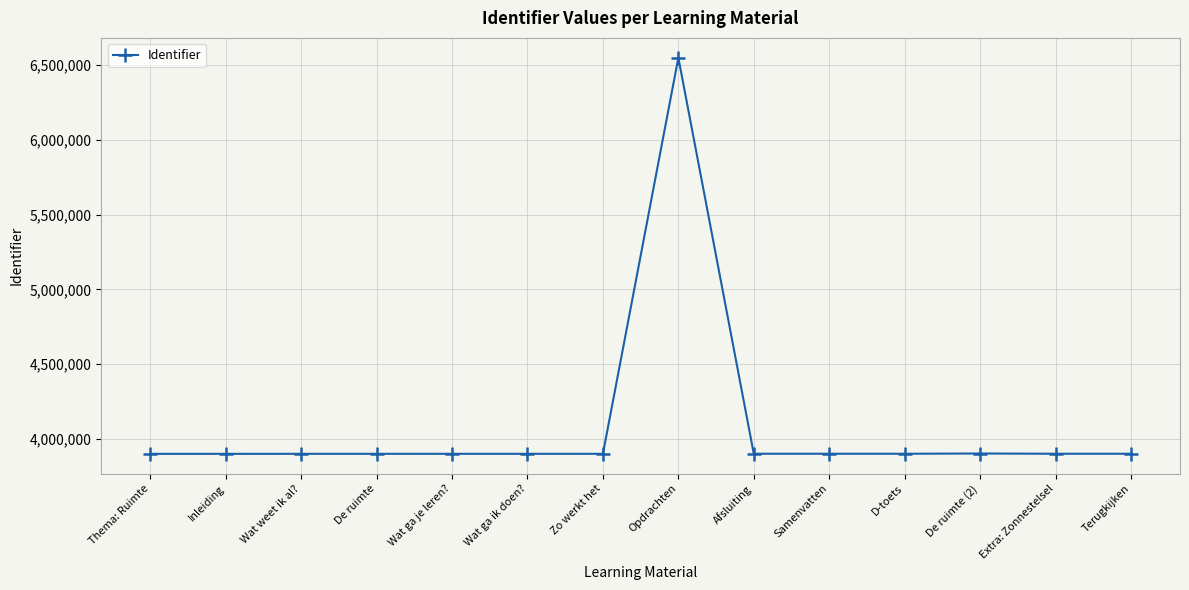

True or false: the data has more than 2 interior local peaks.

True